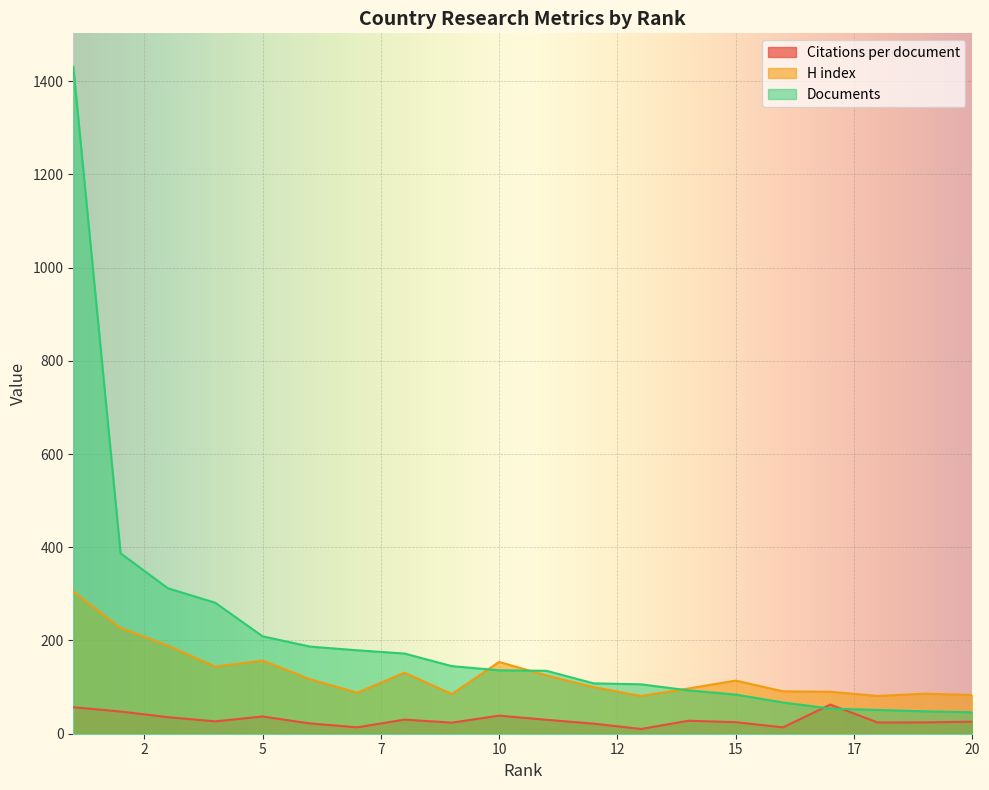

Rank the series by their maximum value, from highest to lowest.

Documents, H index, Citations per document